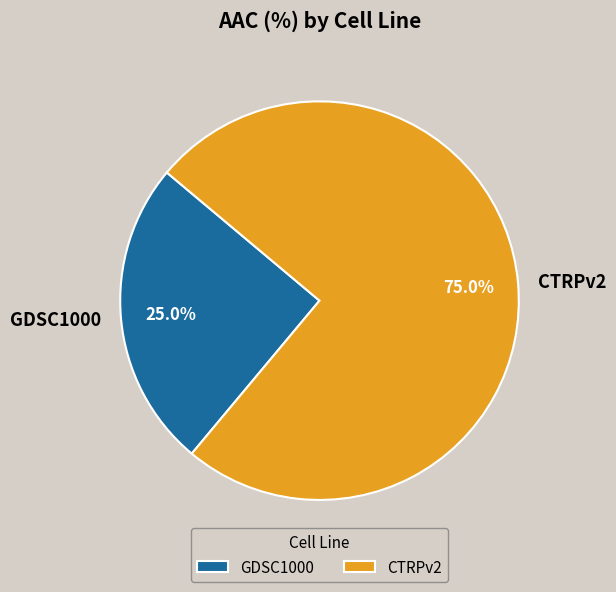

The CTRPv2 slice represents 75% of the pie. True or false?

True